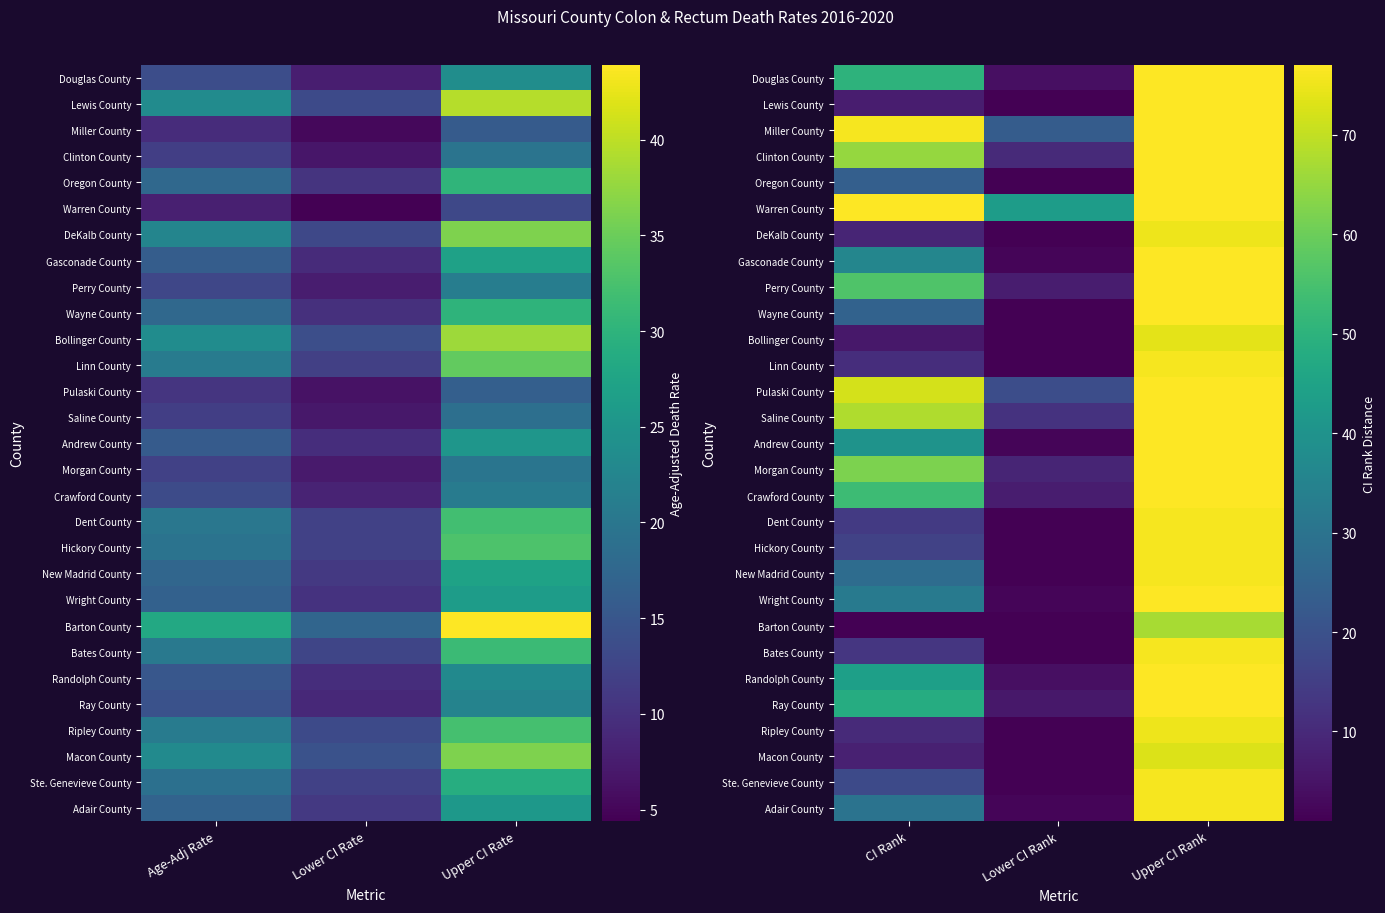

What is the smallest value displayed?

1